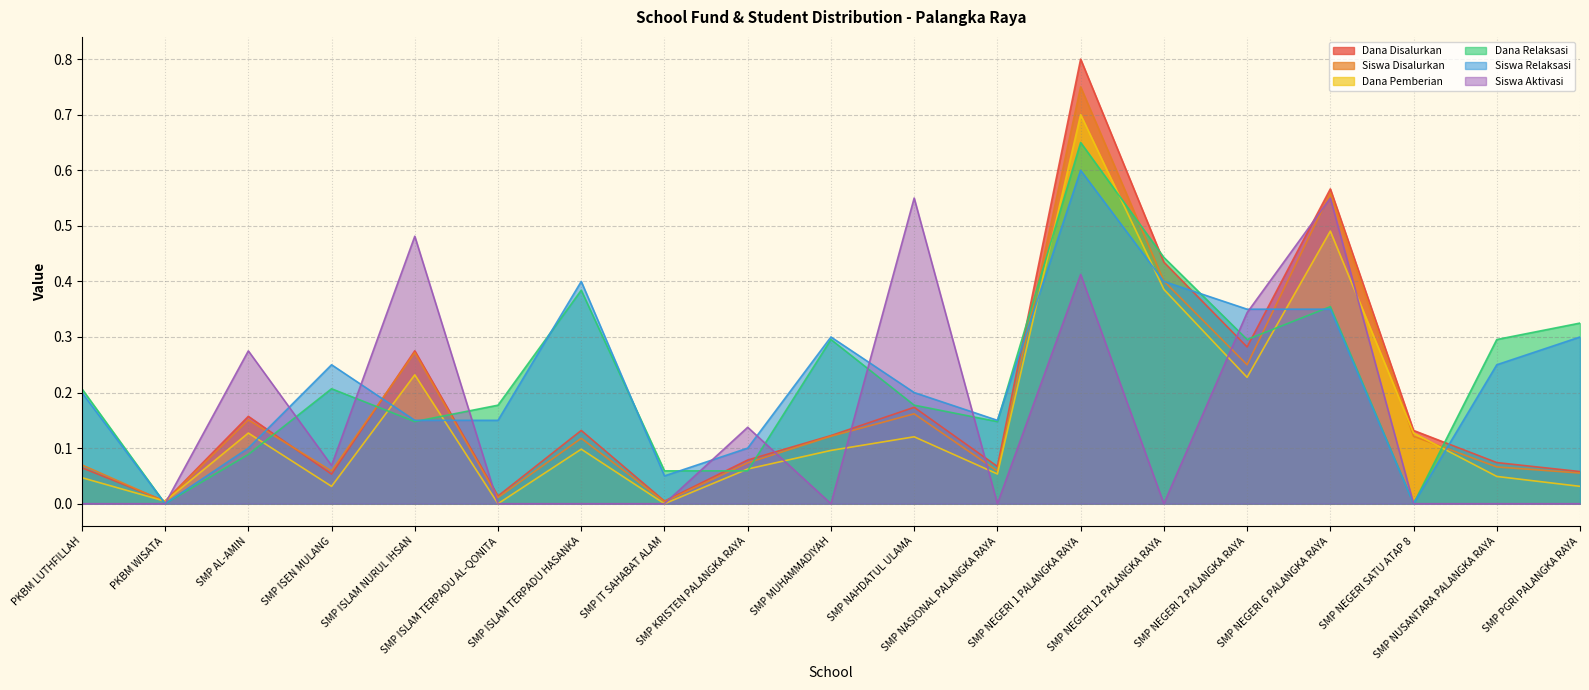

Reading left to right, what are all the values shown in this chart?

Dana Disalurkan: 0.1	0.0	0.2	0.1	0.3	0.0	0.1	0.0	0.1	0.1	0.2	0.1	0.8	0.4	0.3	0.6	0.1	0.1	0.1
Siswa Disalurkan: 0.1	0.0	0.2	0.1	0.3	0.0	0.1	0.0	0.1	0.1	0.2	0.1	0.8	0.4	0.2	0.6	0.1	0.1	0.1
Dana Pemberian: 0.0	0.0	0.1	0.0	0.2	0.0	0.1	0.0	0.1	0.1	0.1	0.1	0.7	0.4	0.2	0.5	0.1	0.0	0.0
Dana Relaksasi: 0.2	0.0	0.1	0.2	0.1	0.2	0.4	0.1	0.1	0.3	0.2	0.1	0.7	0.4	0.3	0.4	0.0	0.3	0.3
Siswa Relaksasi: 0.2	0.0	0.1	0.3	0.2	0.2	0.4	0.1	0.1	0.3	0.2	0.2	0.6	0.4	0.4	0.4	0.0	0.3	0.3
Siswa Aktivasi: 0.0	0.0	0.3	0.1	0.5	0.0	0.0	0.0	0.1	0.0	0.6	0.0	0.4	0.0	0.3	0.6	0.0	0.0	0.0